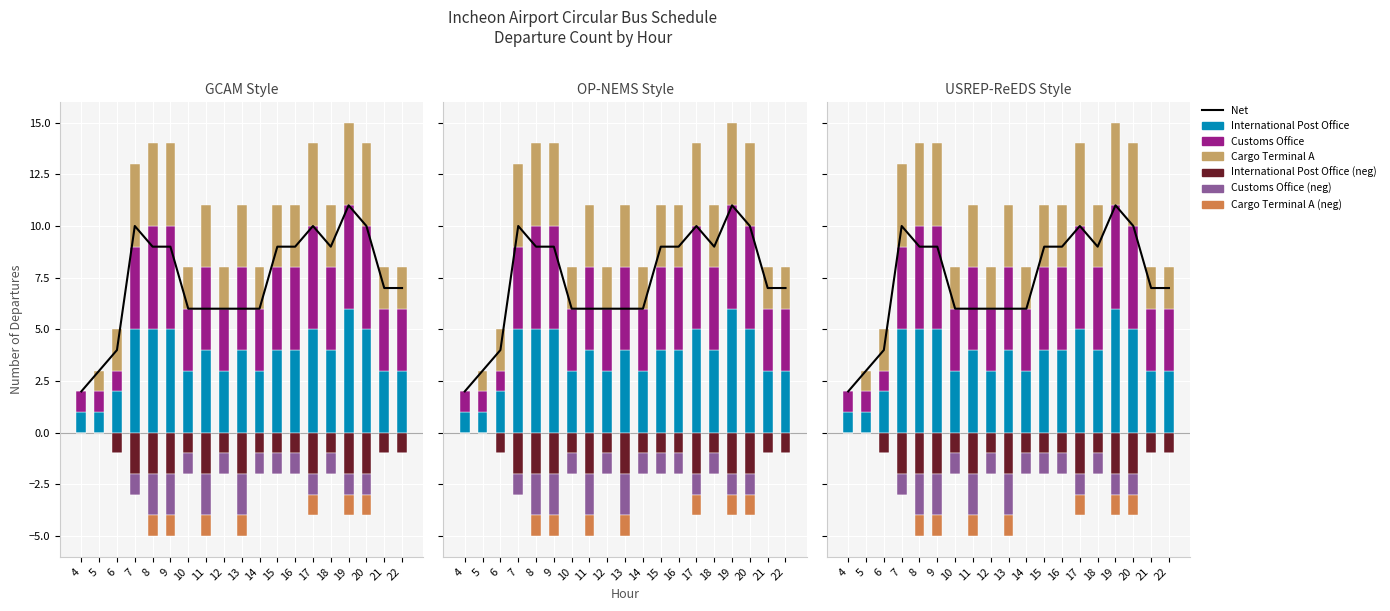

Count the number of categories in the chart.

19